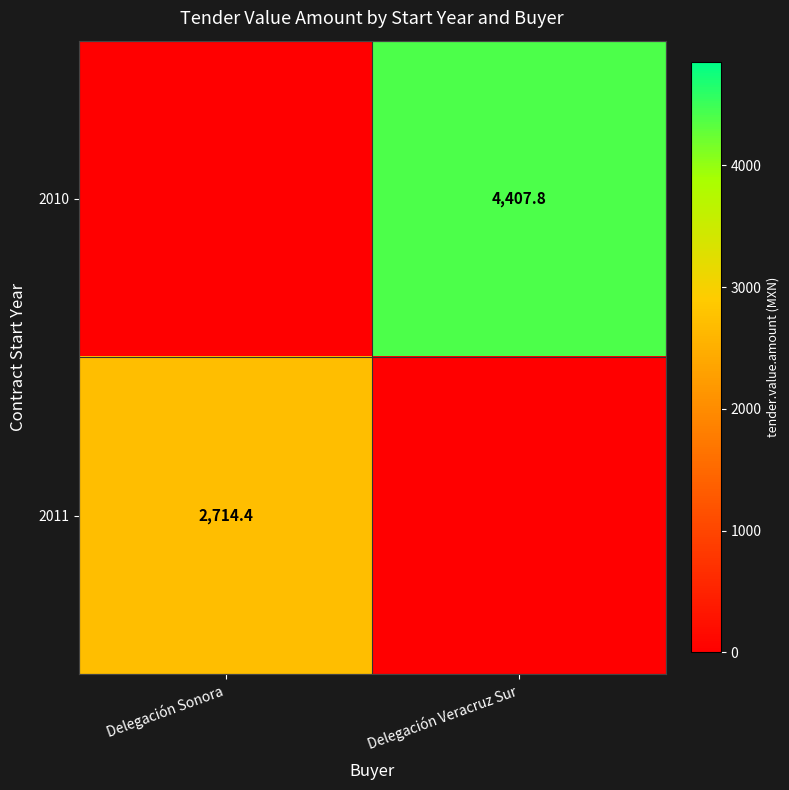

The value of 2010 at Delegación Veracruz Sur is 4407.8. True or false?

True